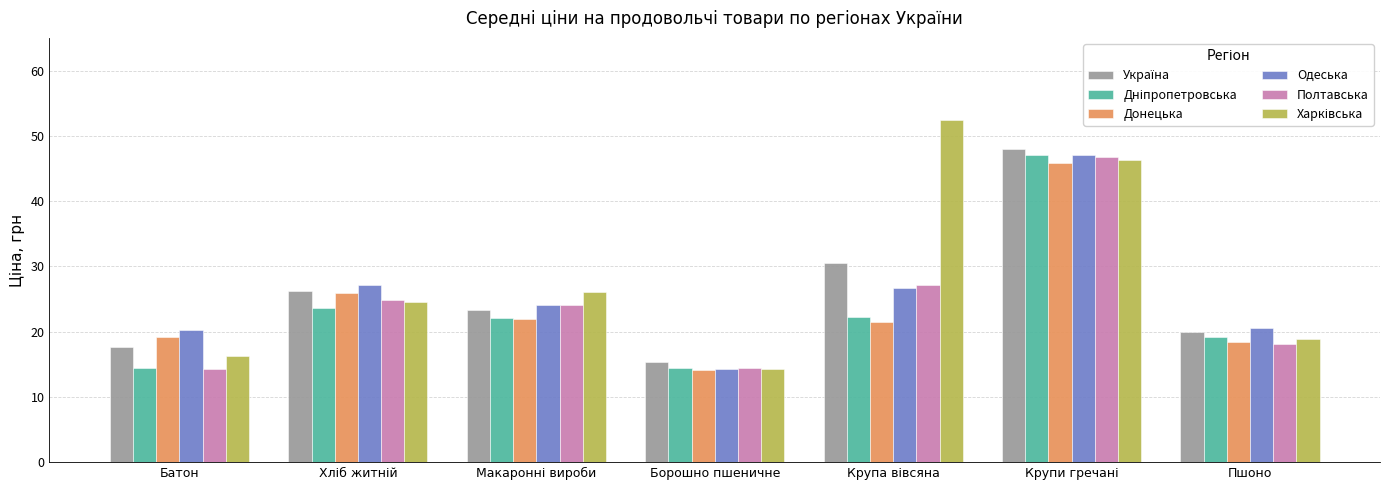

What is the value of the Полтавська bar at the 4th from the left?

14.5